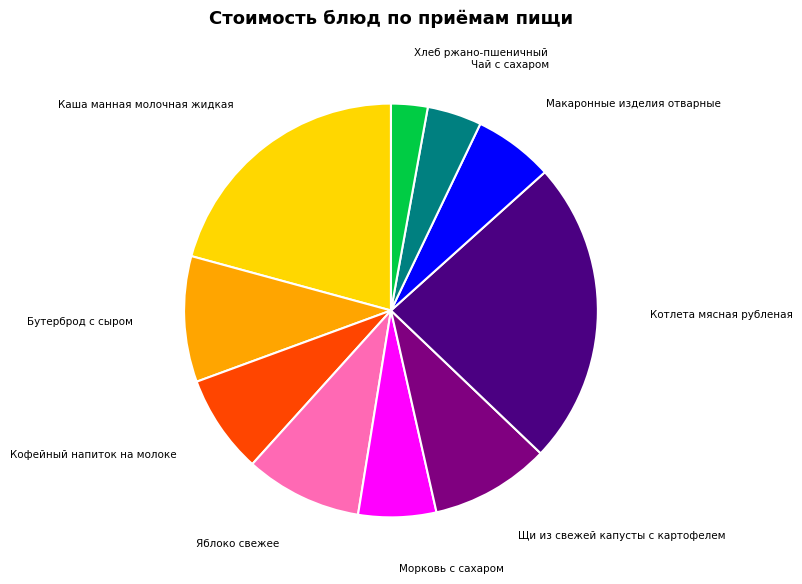

Is it true that Бутерброд с сыром is 10% of the pie?

True